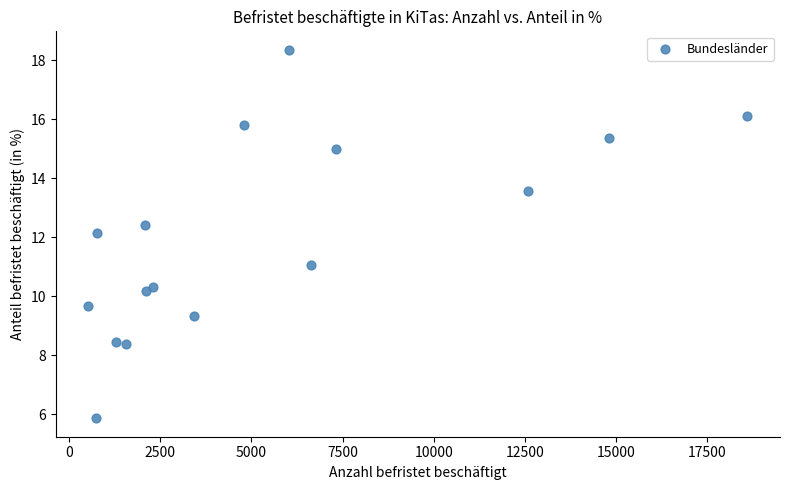

What Y value in the scatter plot is closest to 12?

12.1